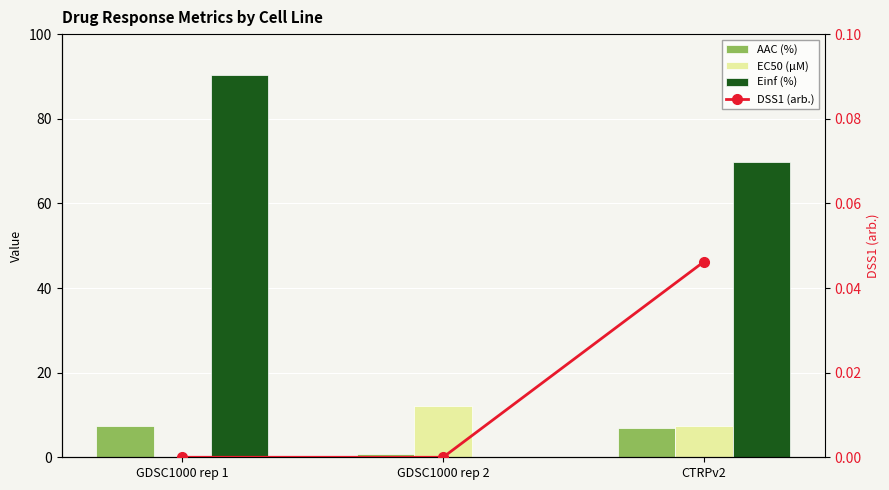

Is it true that Einf (%) equals 90.2 at GDSC1000 rep 1?

True